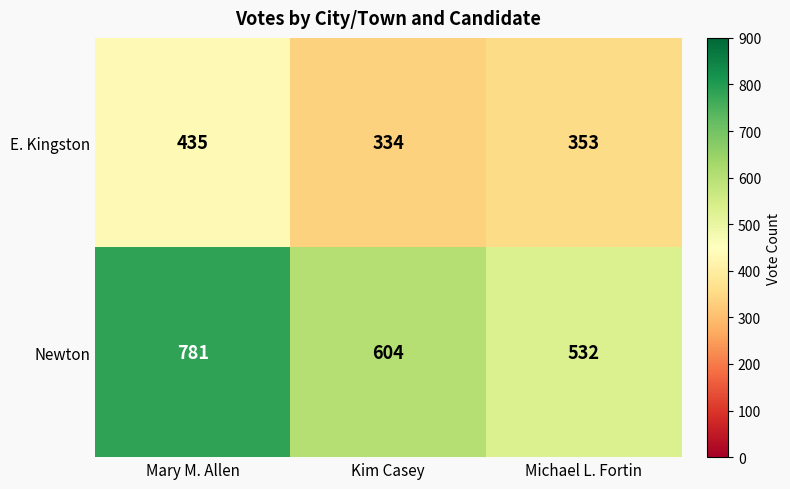

Which series has the widest spread of values?

Newton